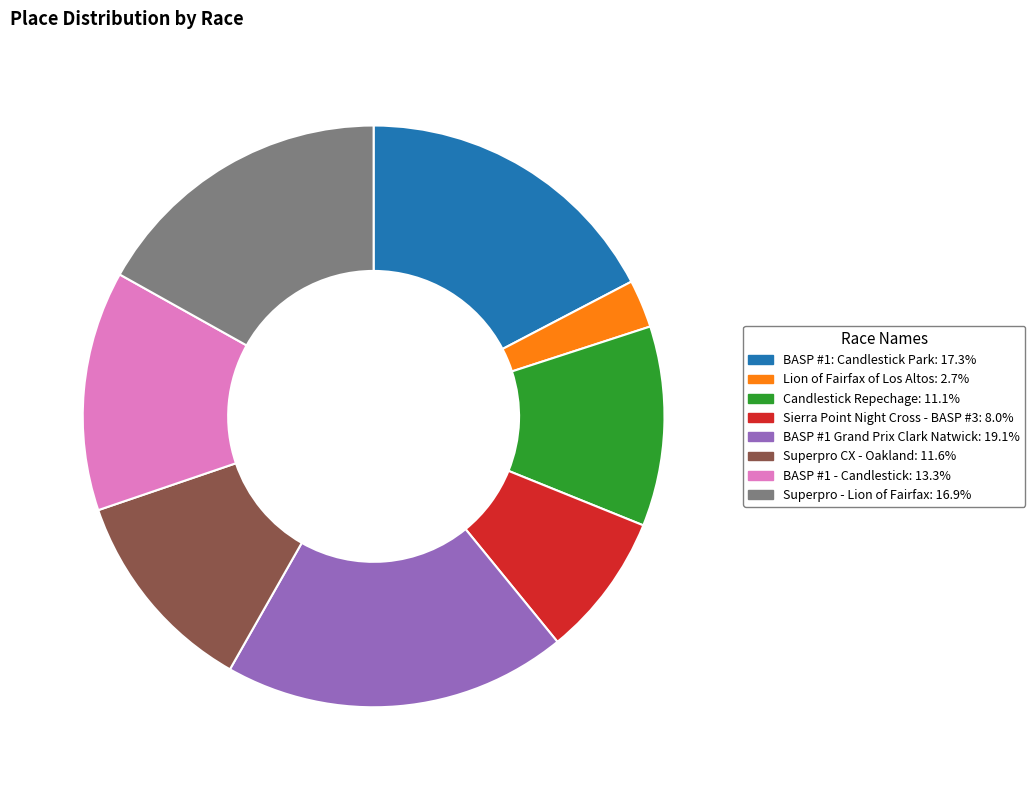

Does BASP #1 - Candlestick account for over 50% of the chart?

No